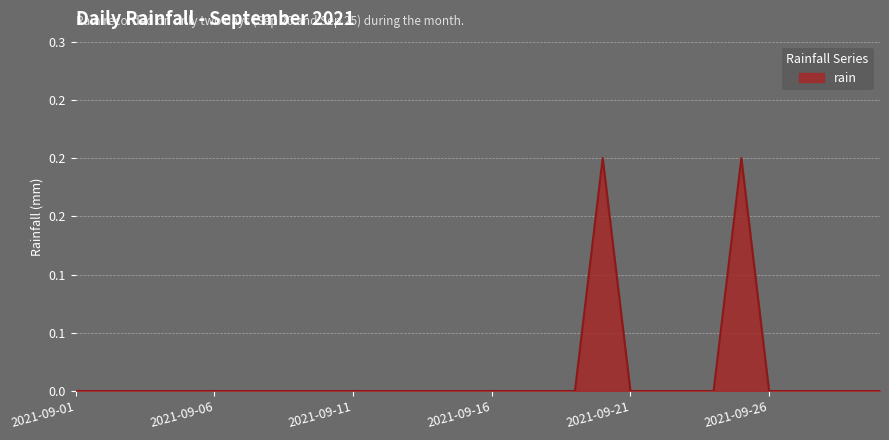

Is this an area chart (filled region under the line)?

Yes